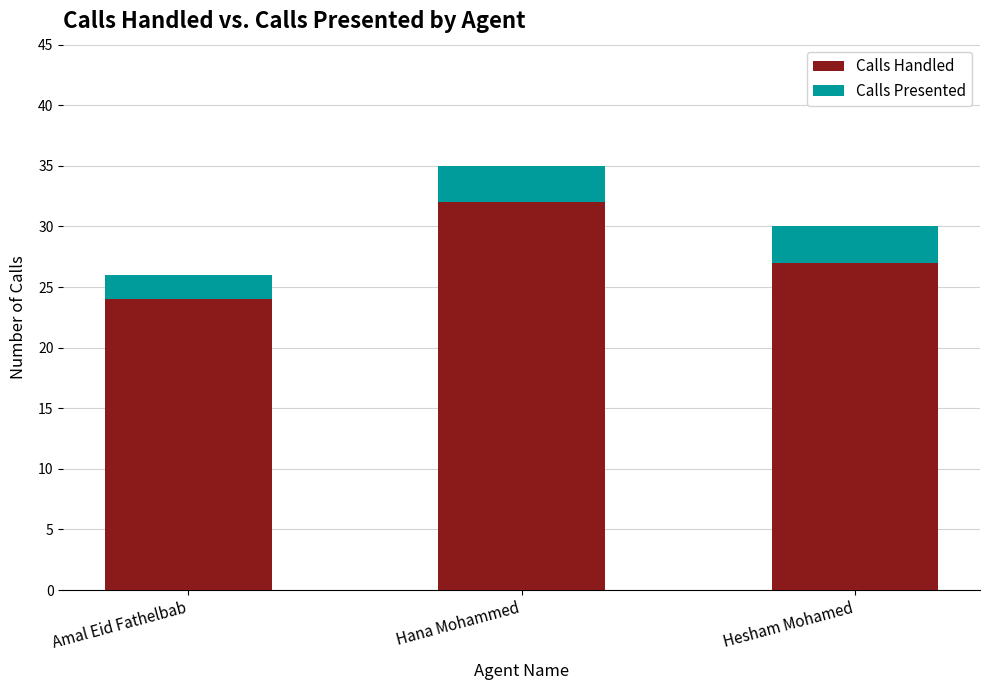

What is the total value across all series at Hana Mohammed?

35